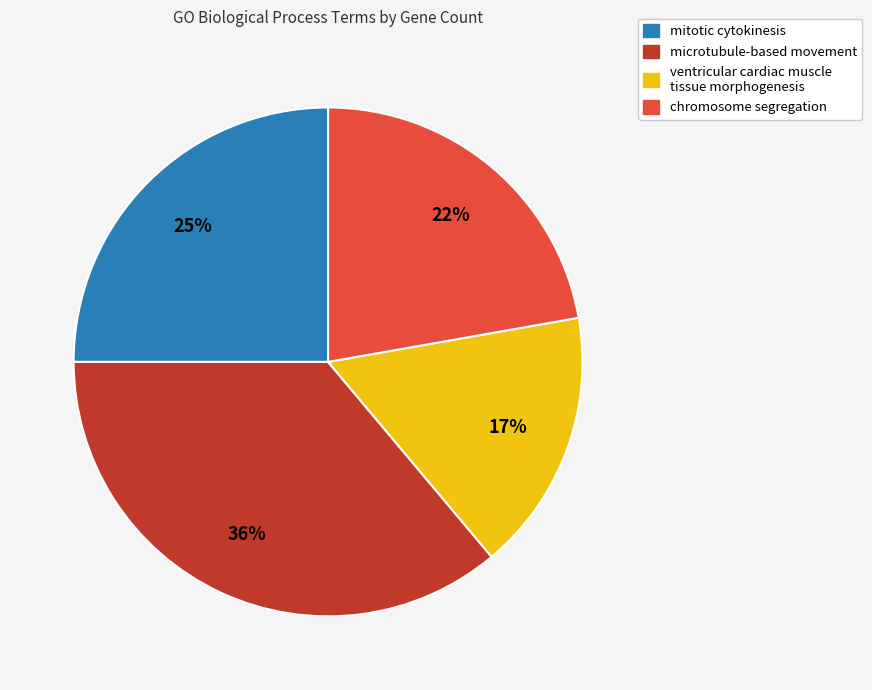

How many slices are in this pie chart?

4